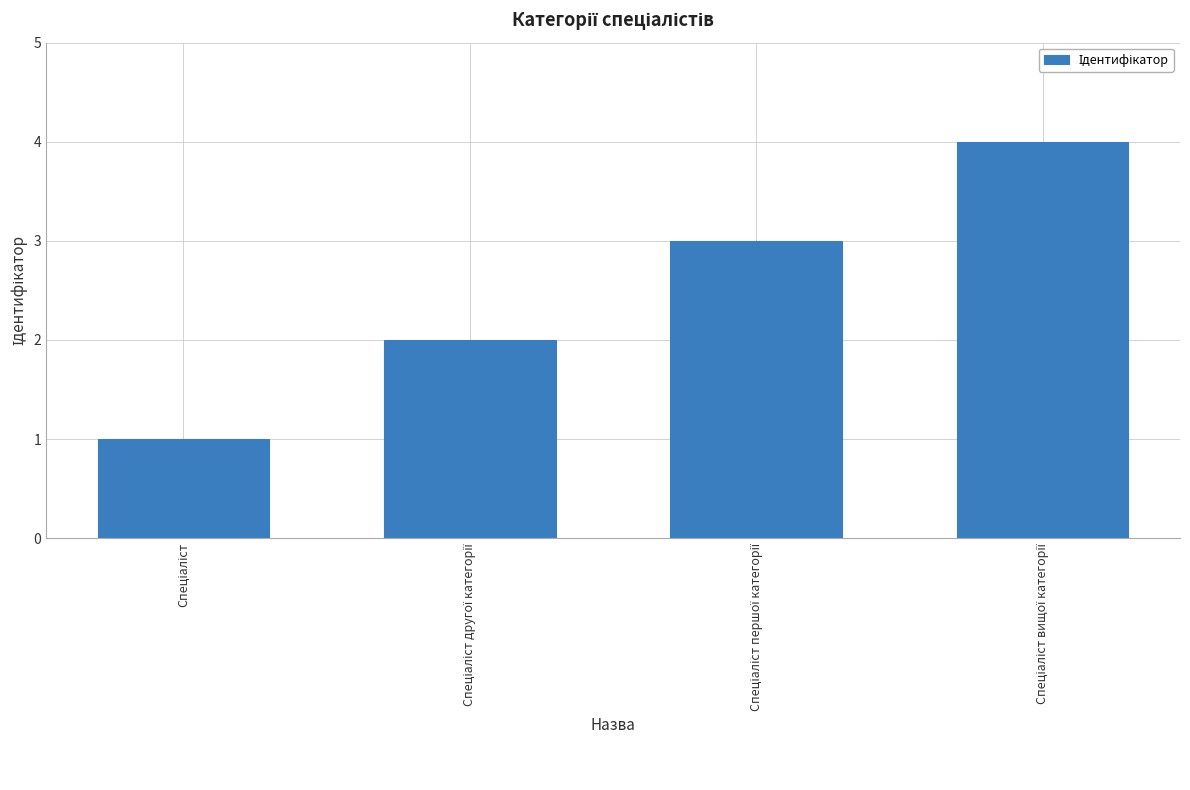

How many bars are there in total?

4